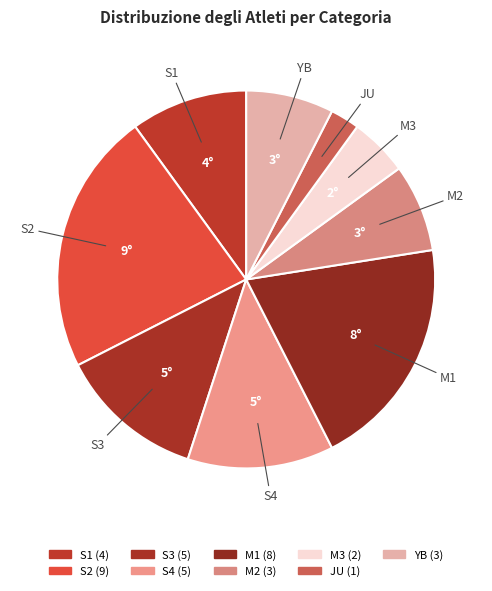

How many slices are in this pie chart?

9